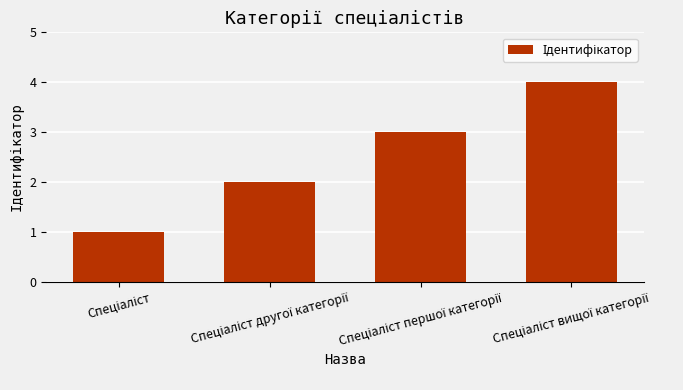

What is the sum of all values?

10